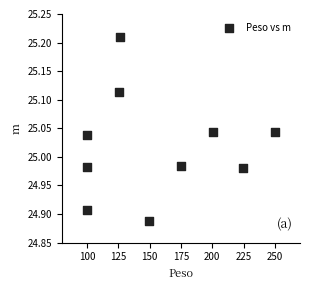

What is the range of Y values (max minus min)?

0.3